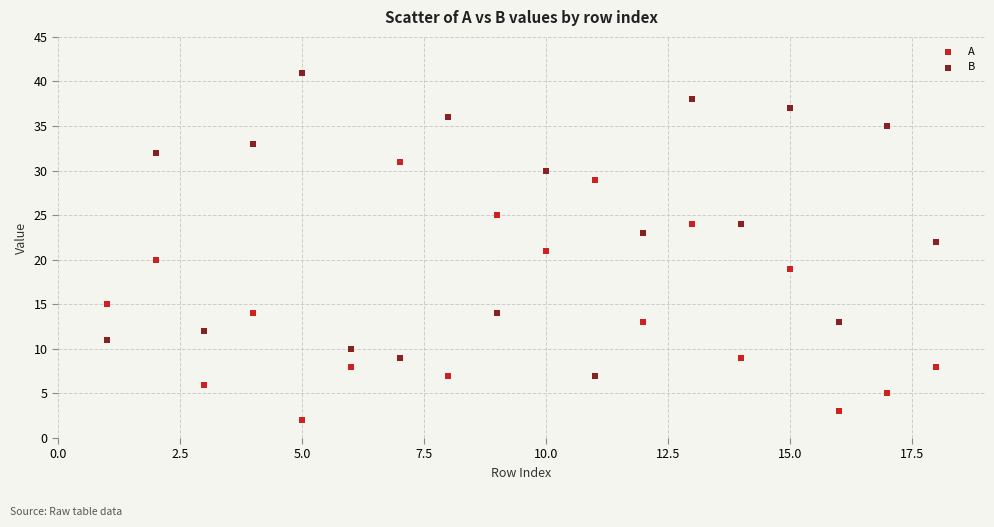

Which series contains the highest Y value?

B